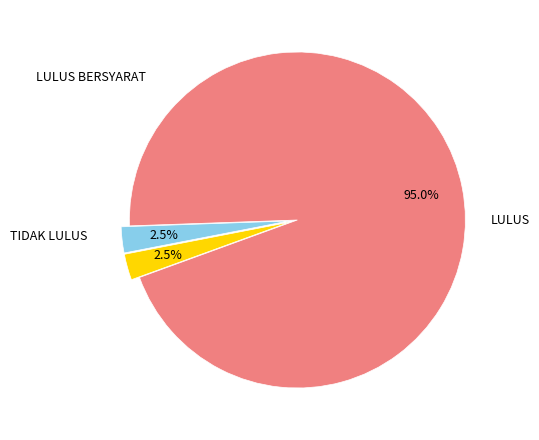

Is it true that LULUS BERSYARAT is 2% of the pie?

True